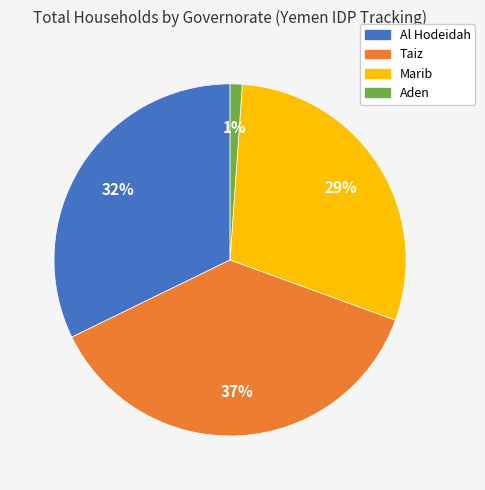

To the nearest percent, what is the average slice percentage?

25%